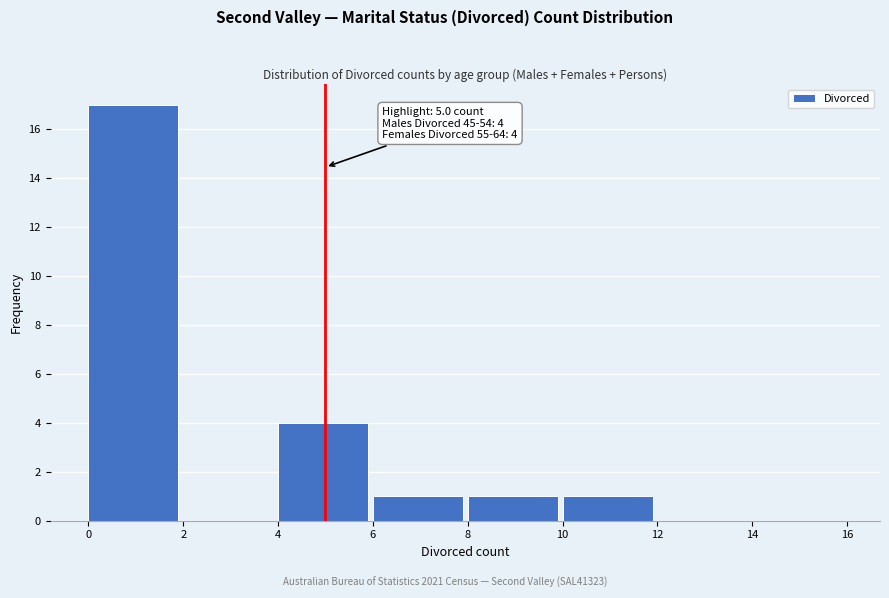

Which range on the x-axis has the tallest bar?

0 to 2